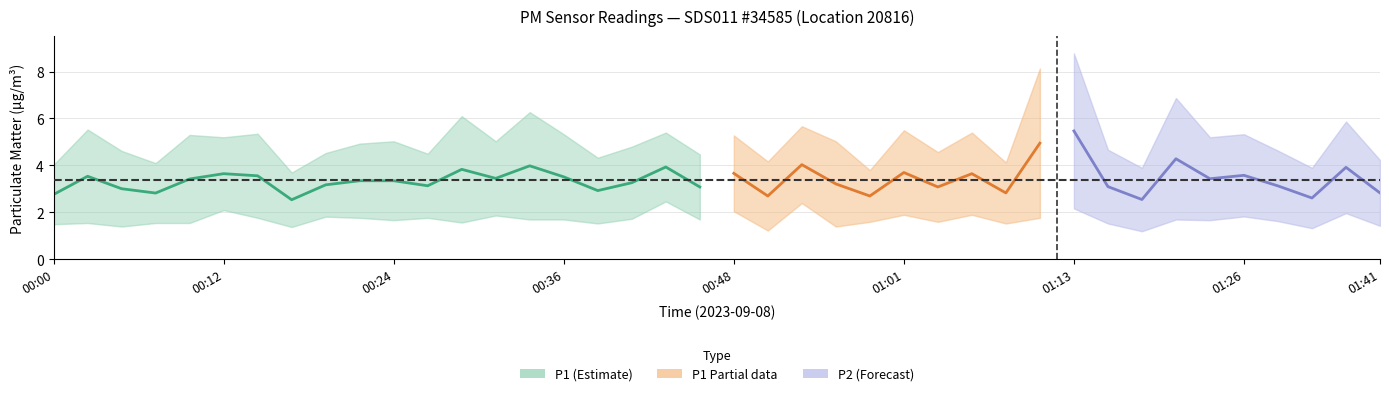

Rank the categories by P1 value from lowest to highest.

7, 0, 3, 16, 19, 11, 8, 2, 17, 9, 10, 13, 5, 4, 15, 6, 18, 1, 12, 14